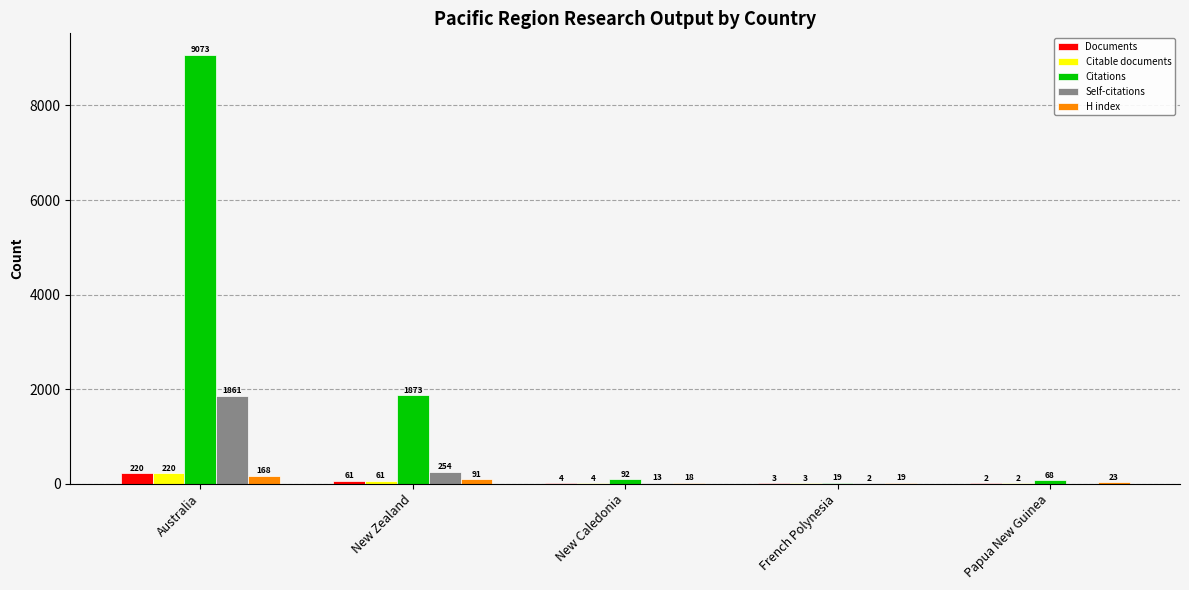

What is the sum of the Documents values at Australia and French Polynesia?

223